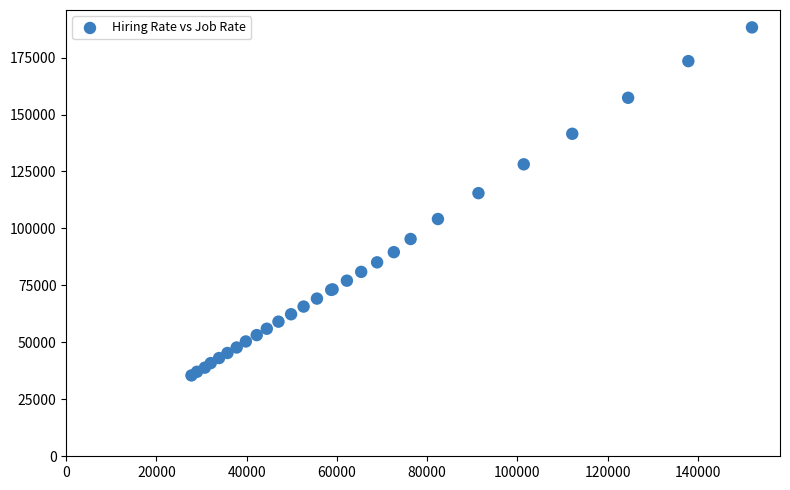

What Y value in the scatter plot is closest to 111859?

115490